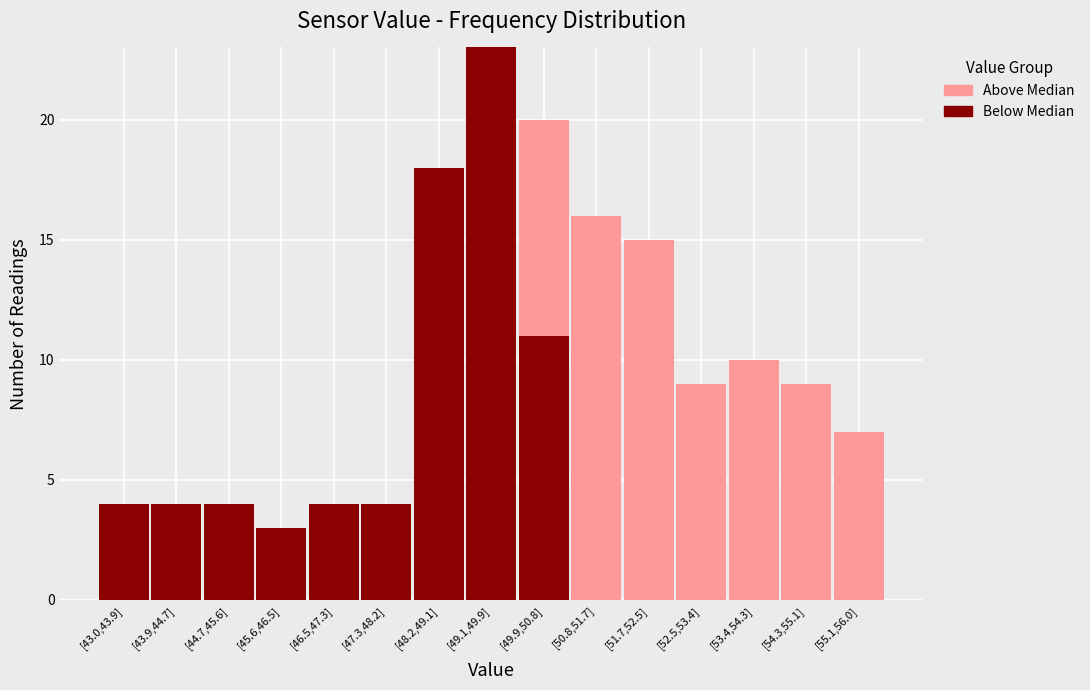

What is the total value across all series at [48.2,49.1]?

18